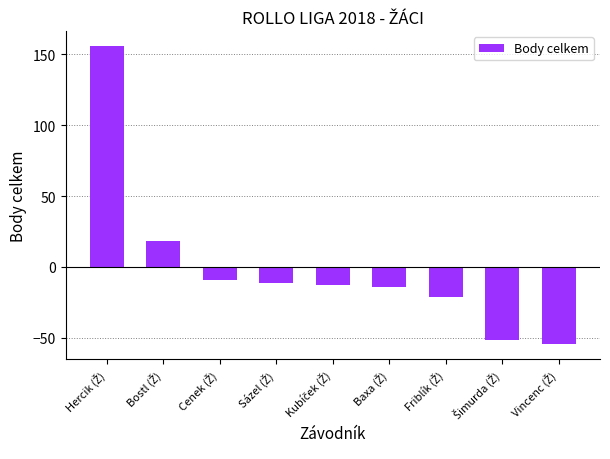

Reading right to left, transcribe all the data shown in this chart.

-54.3	-51.3	-21.3	-14.3	-12.3	-11.3	-9.3	18.7	155.7